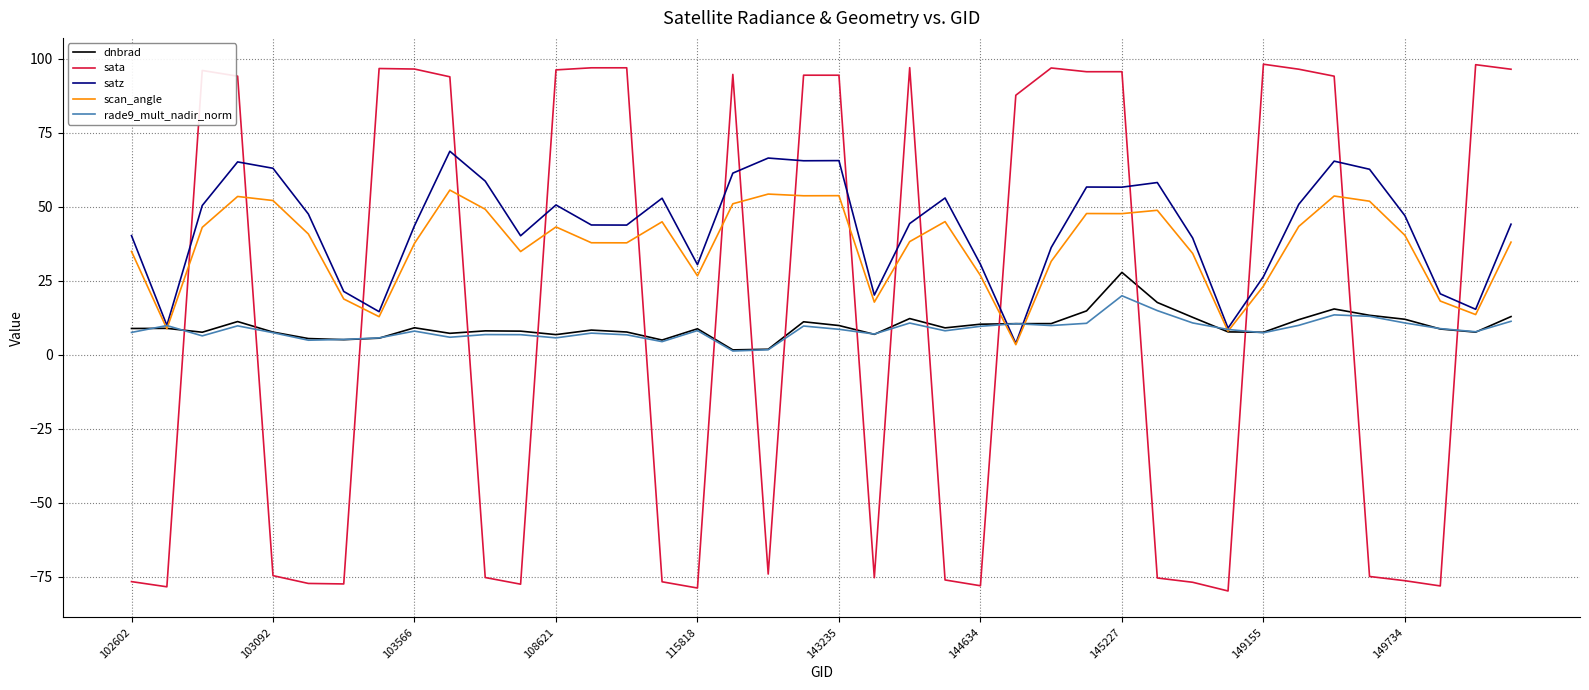

How many times do sata and scan_angle cross each other?

17